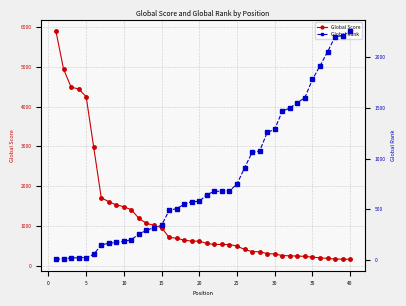

Which series changed the most between 40 and 32?

Global Rank